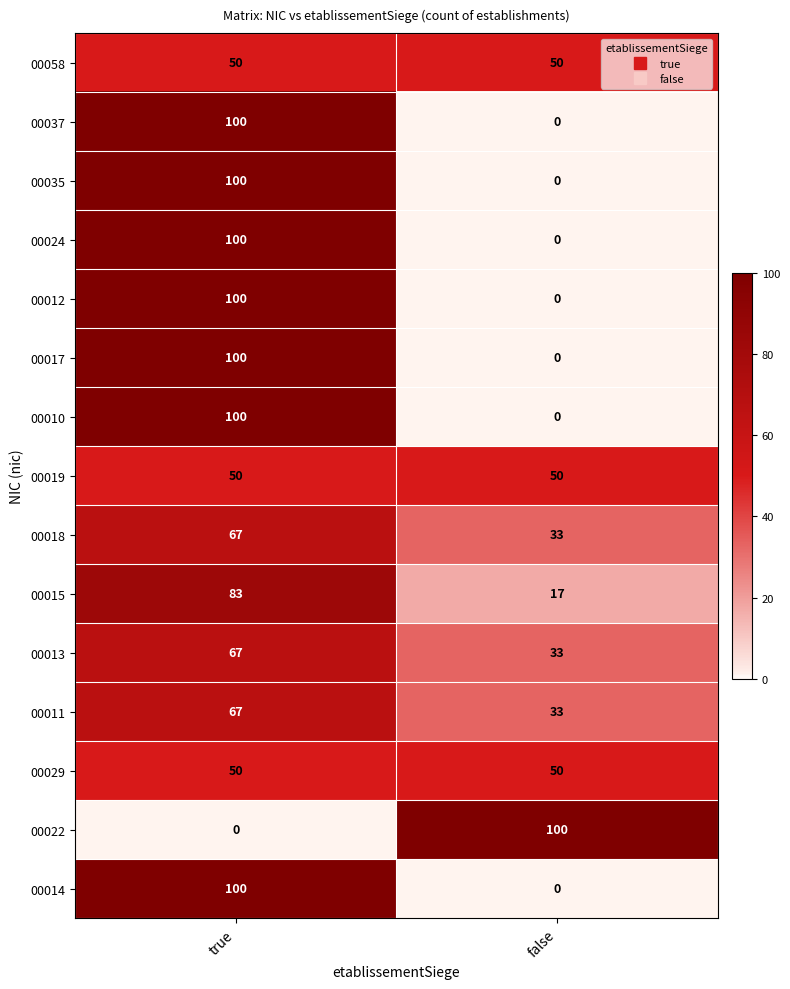

What is the maximum value shown in the chart?

100